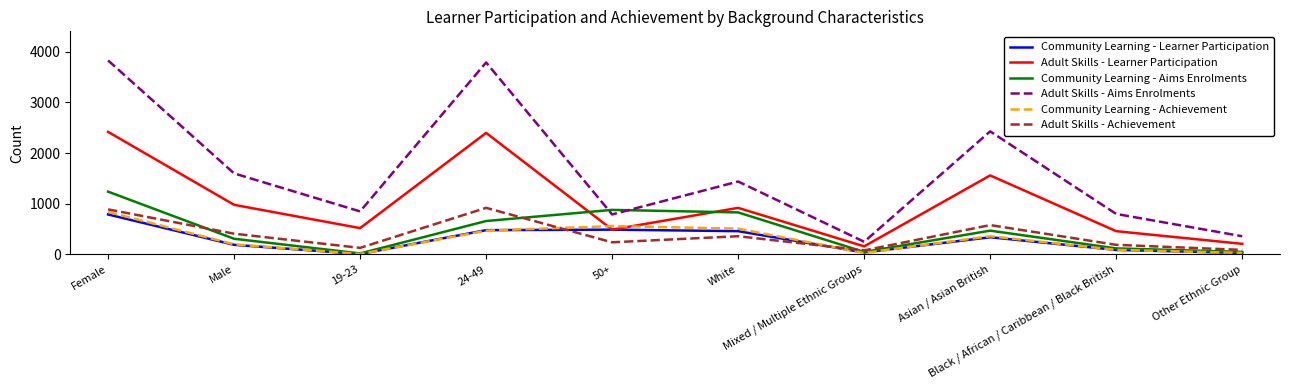

What is the average value of the Adult Skills - Aims Enrolments series?

1614